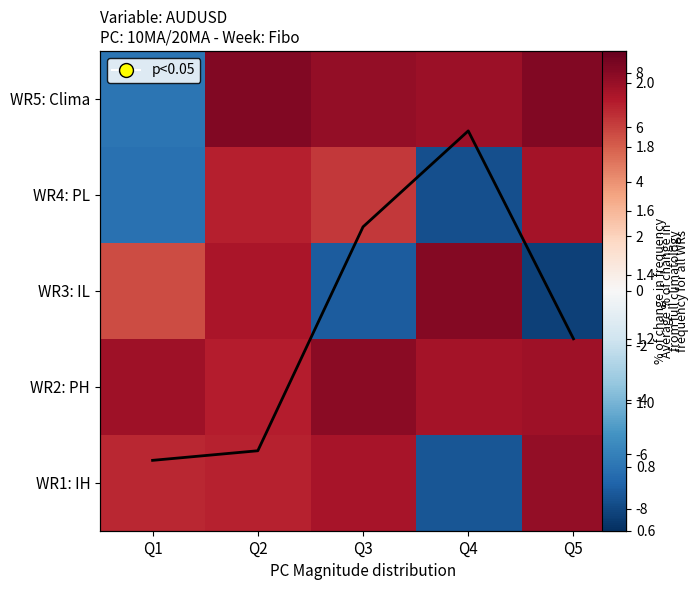

Is it true that WR5: Clima equals 33470.6 at Q4?

False